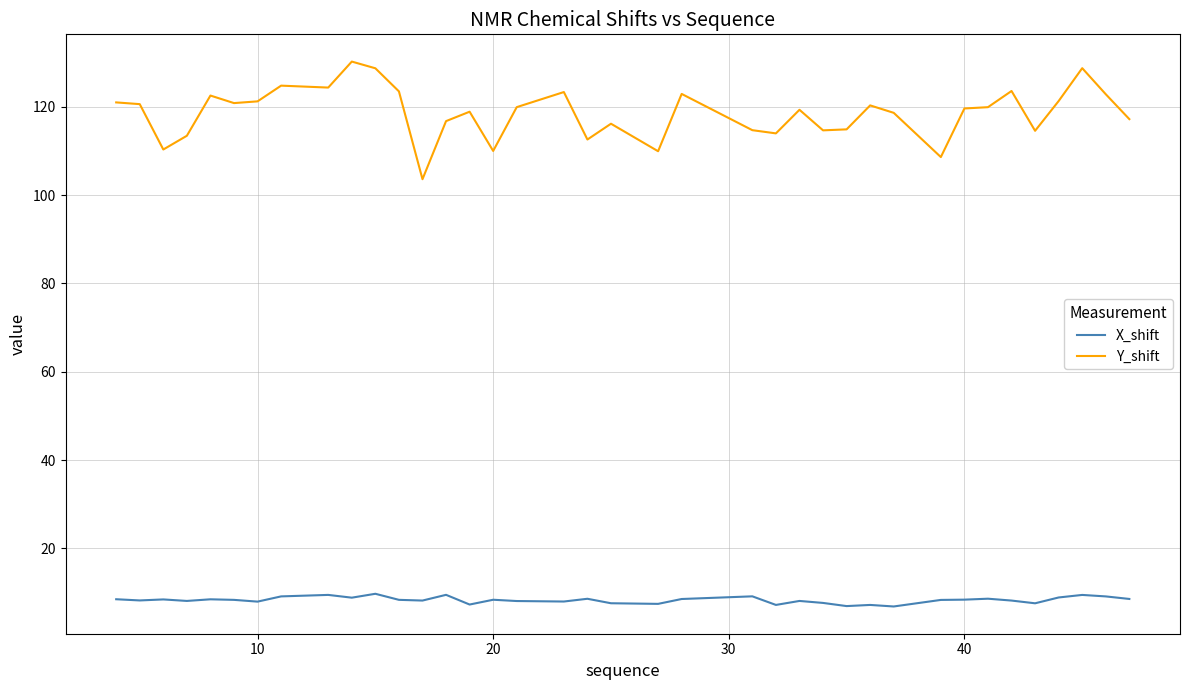

Which series has the largest range (max minus min)?

Y_shift